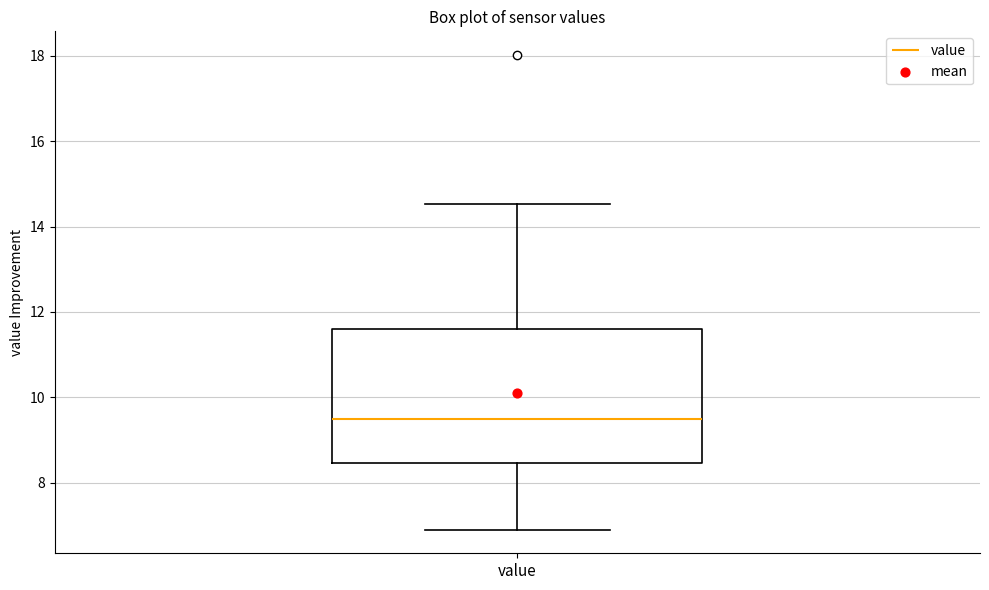

Read this box plot against the y-axis: the position of the median line, the range covered by the box, and the ends of both whiskers. The values are not printed on the chart, so give them approximately, as read against the axis.

median 9.6, box 8.4 to 11.6, whiskers 7.0 to 14.6